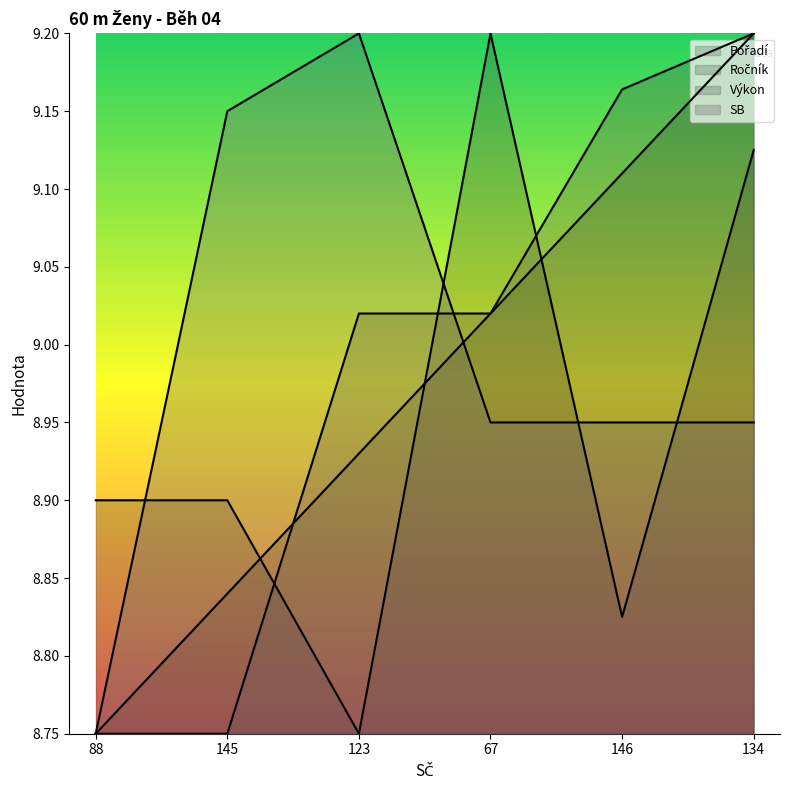

How many intersections are there between Pořadí and SB?

1